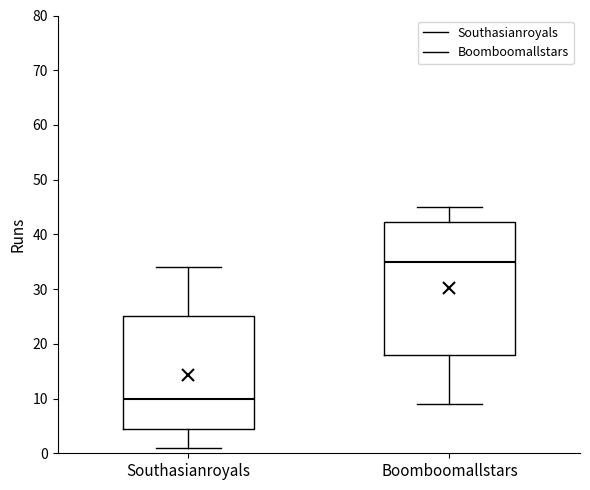

Reading left to right, transcribe this box plot: for each box, give where its median line is, the range the box spans, and where its two whiskers end, as read against the y-axis. The values are not printed on the chart, so give them approximately, as read against the axis.

Southasianroyals: median 10, box 5 to 25, whiskers 1 to 34
Boomboomallstars: median 35, box 18 to 42, whiskers 9 to 45